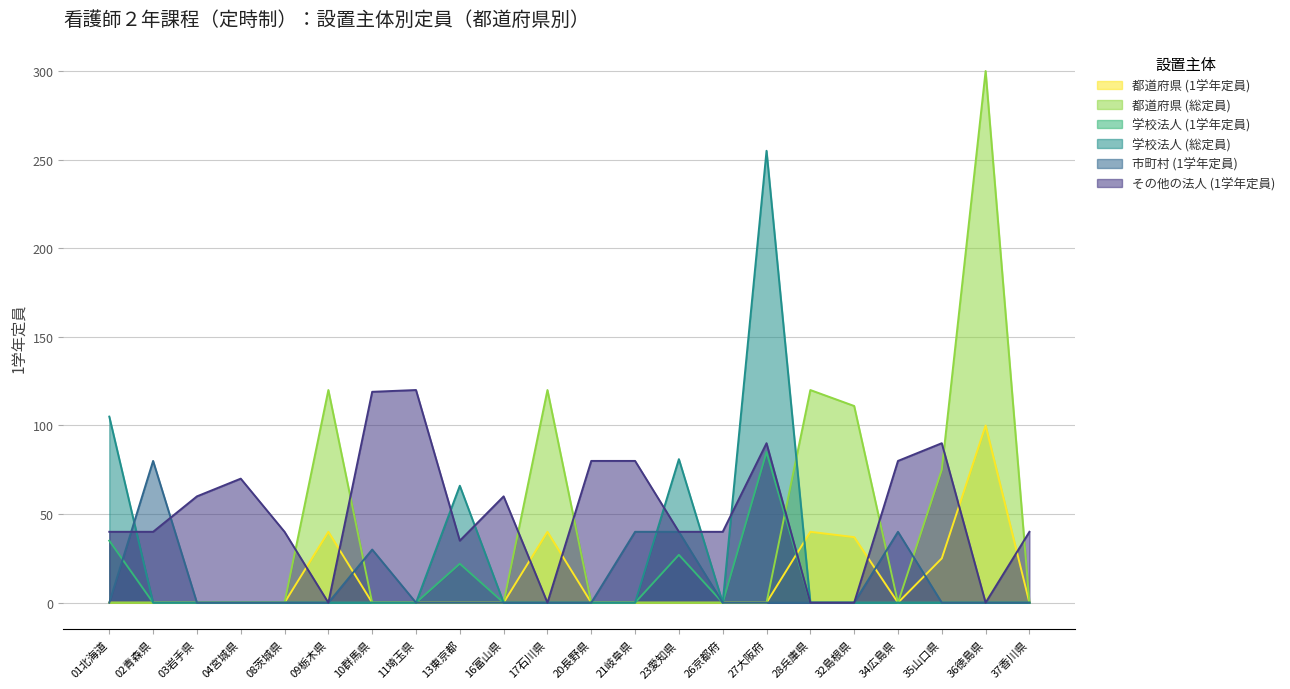

What are all the series names shown in the legend?

都道府県 (1学年定員), 都道府県 (総定員), 学校法人 (1学年定員), 学校法人 (総定員), 市町村 (1学年定員), その他の法人 (1学年定員)